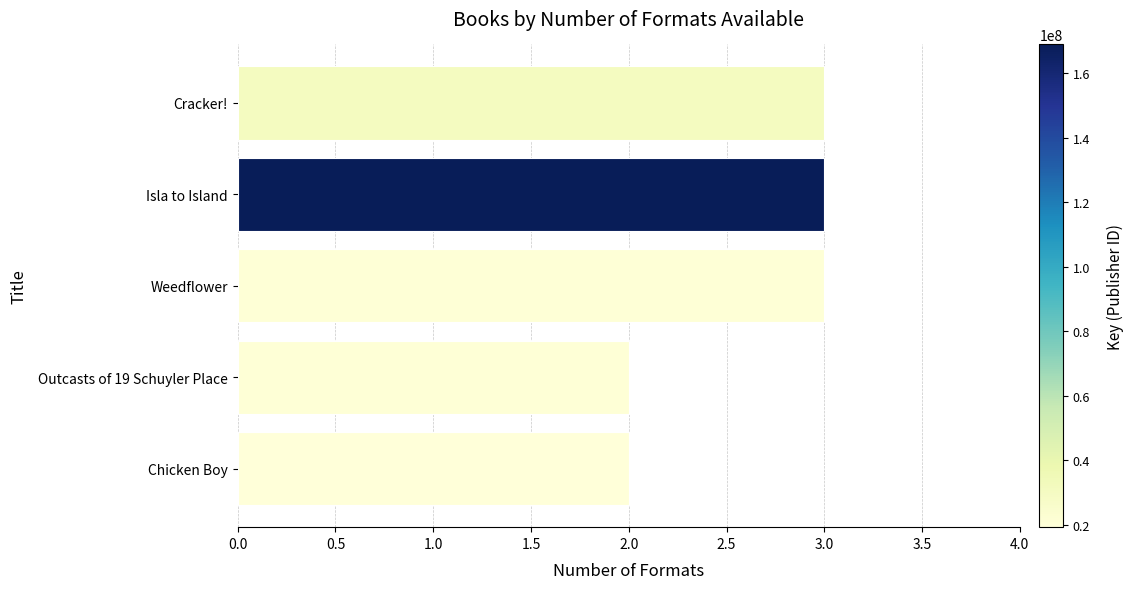

What is the sum of all values?

13